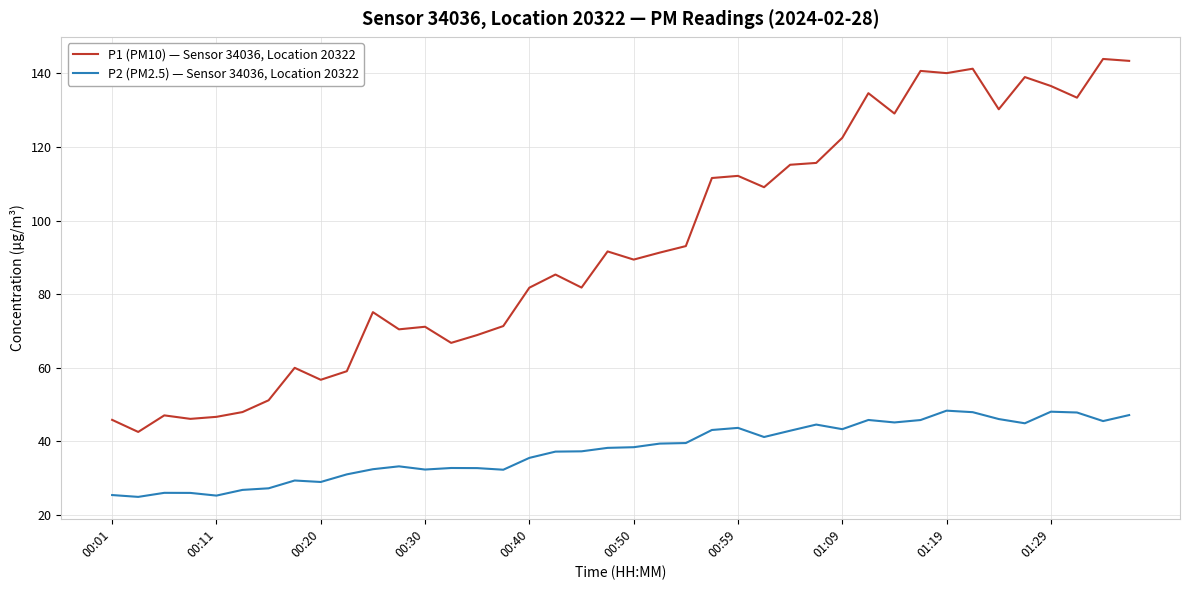

Which series has the largest total across all categories?

P1 (PM10) — Sensor 34036, Location 20322